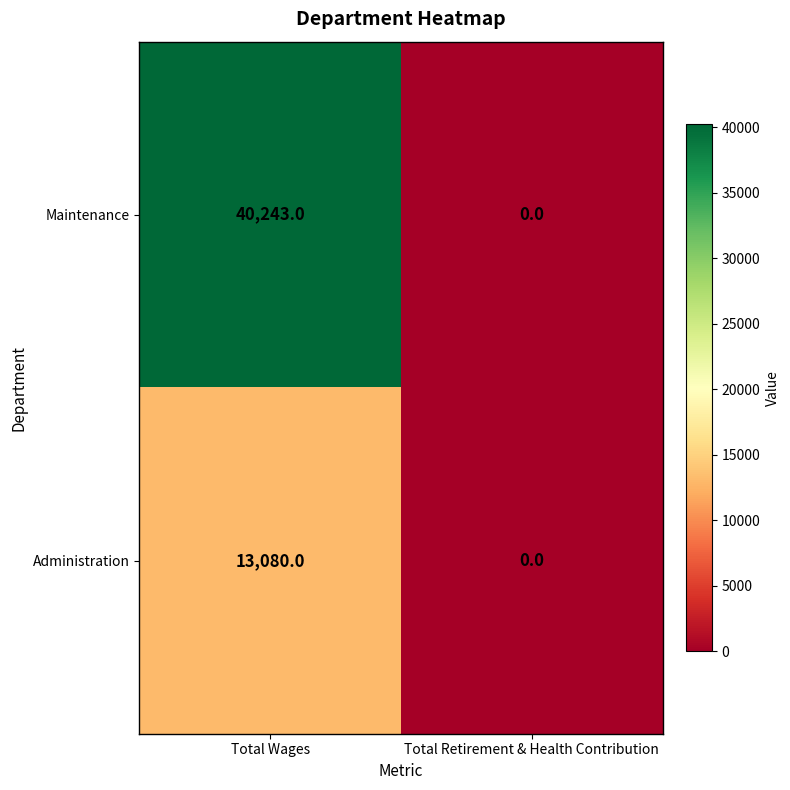

How many distinct data groups are displayed?

2